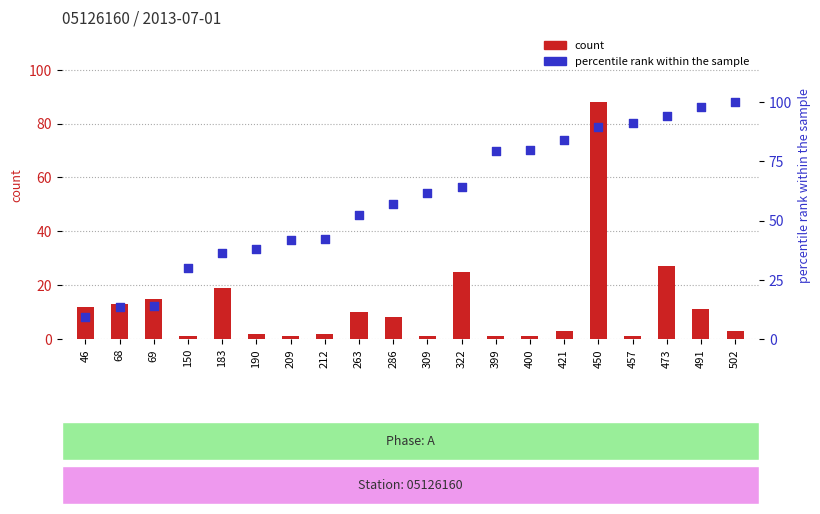

What is the total value across all series at 68?

26.5